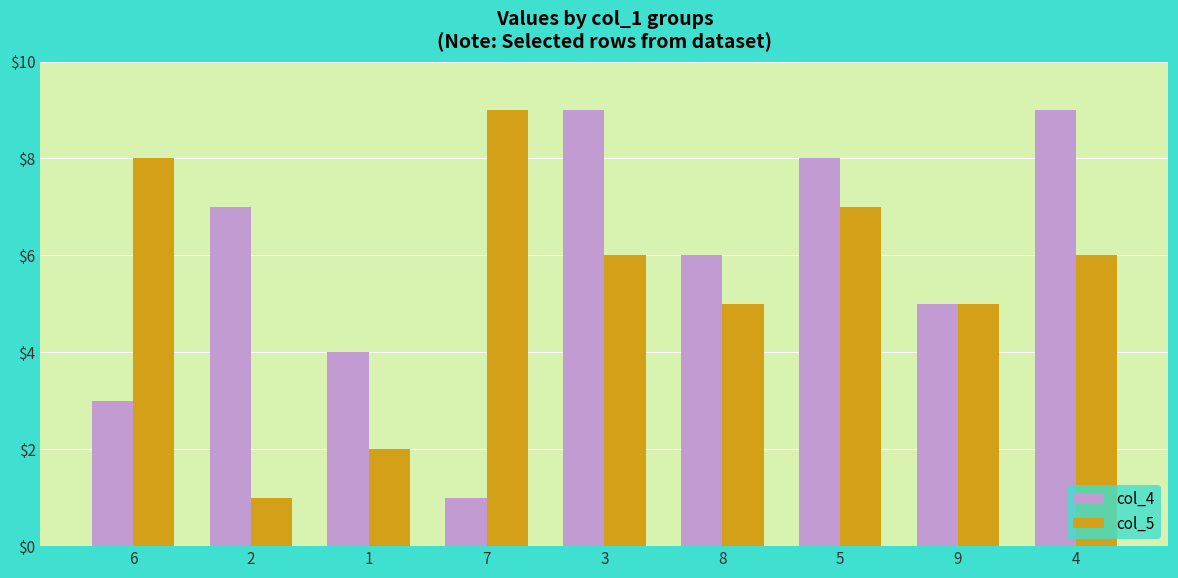

Rank the series by their average value, from lowest to highest.

col_5, col_4